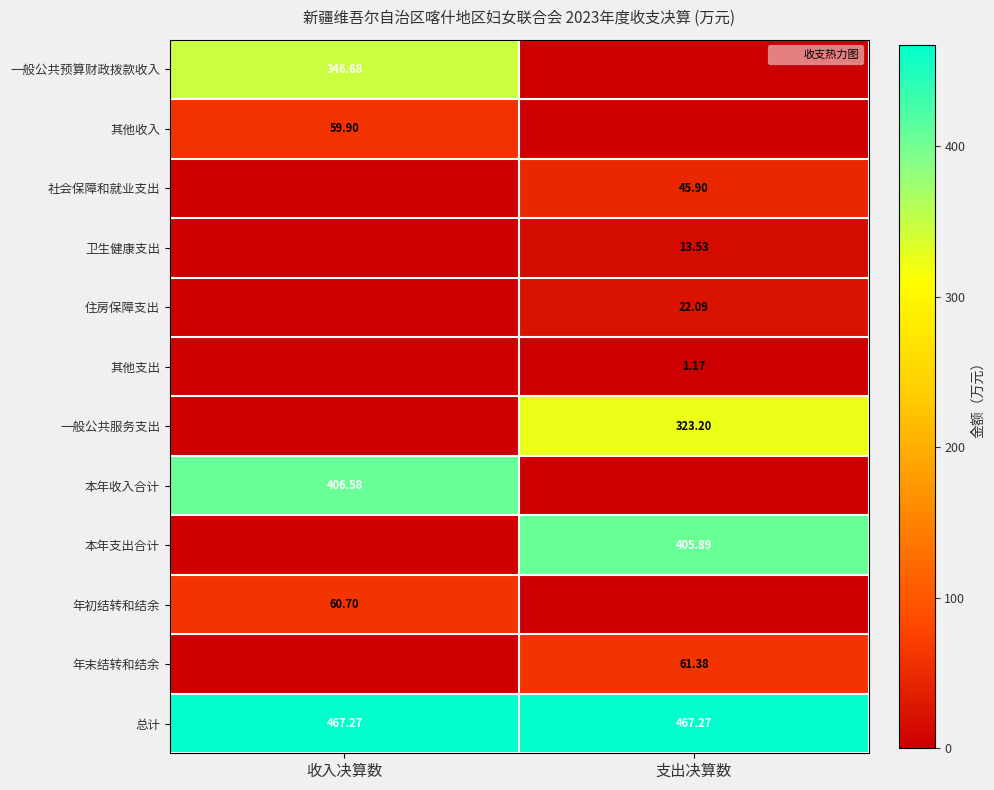

Which category has the highest value across all series?

收入决算数